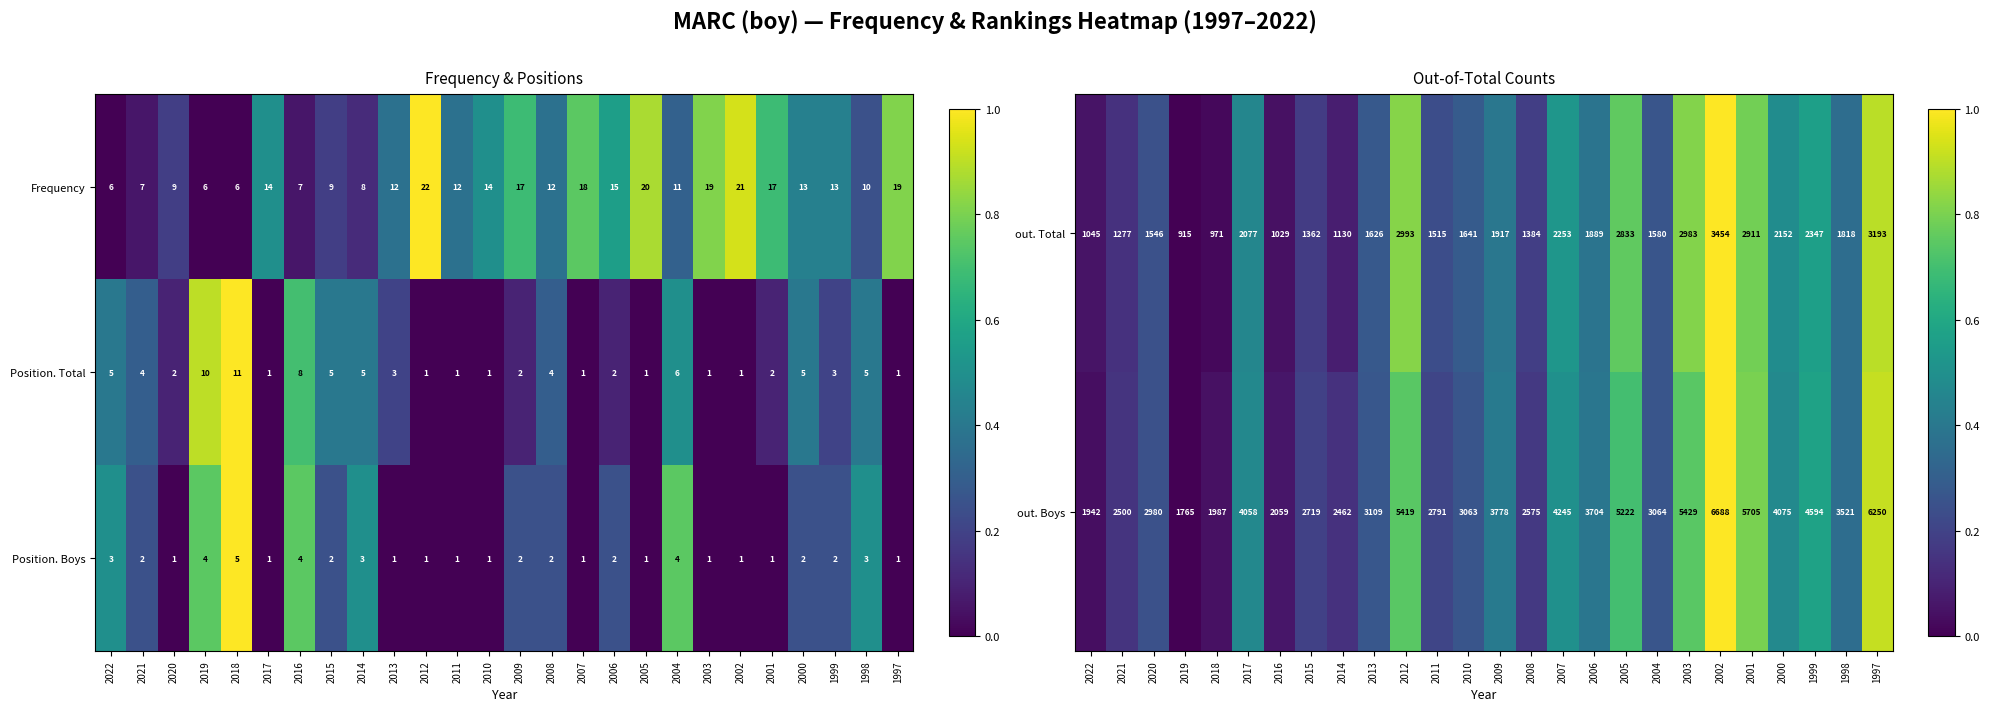

The value of out. Total at 2021 is 1891. True or false?

False